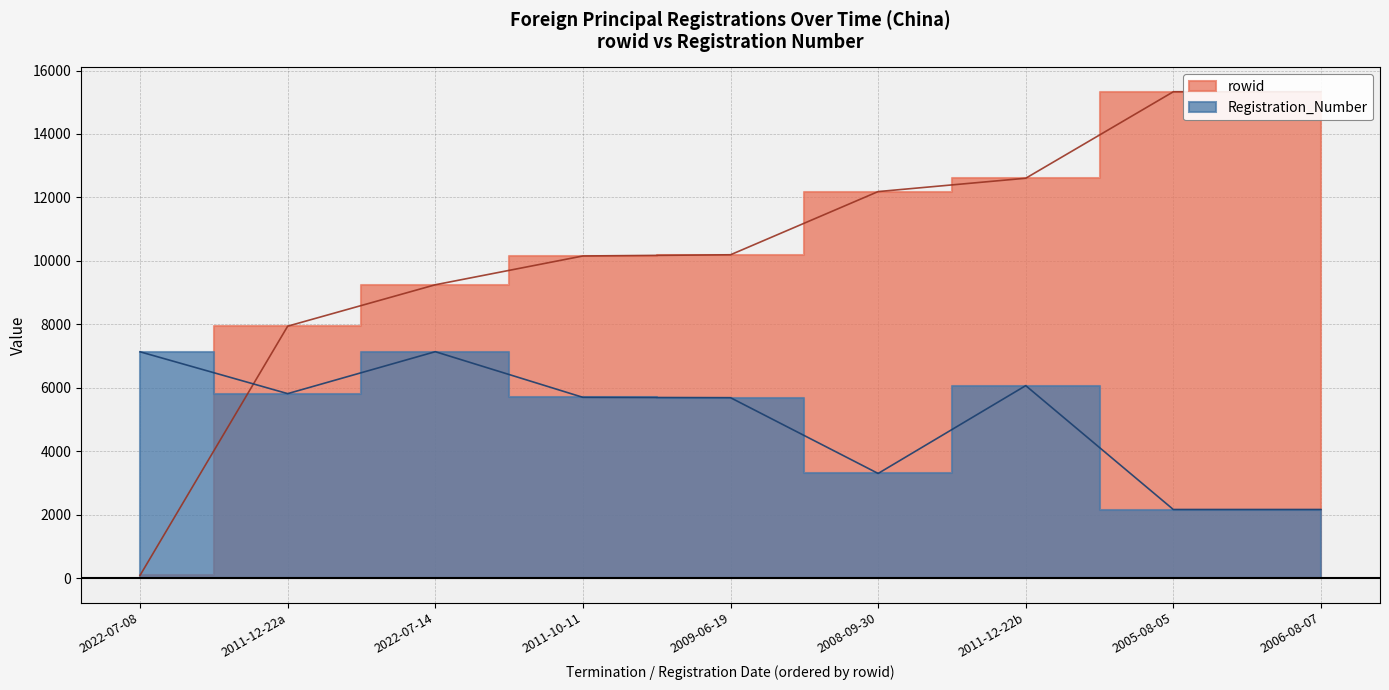

The value of Registration_Number at 2008-09-30 is 4876. True or false?

False